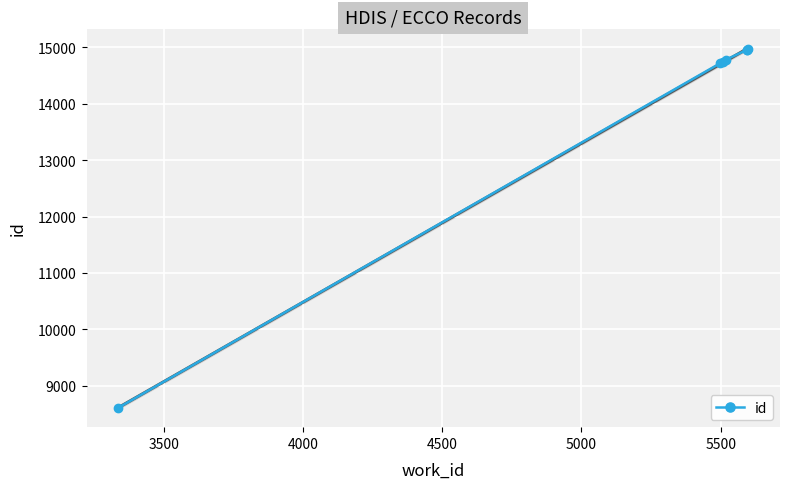

Is this an area chart (filled region under the line)?

No